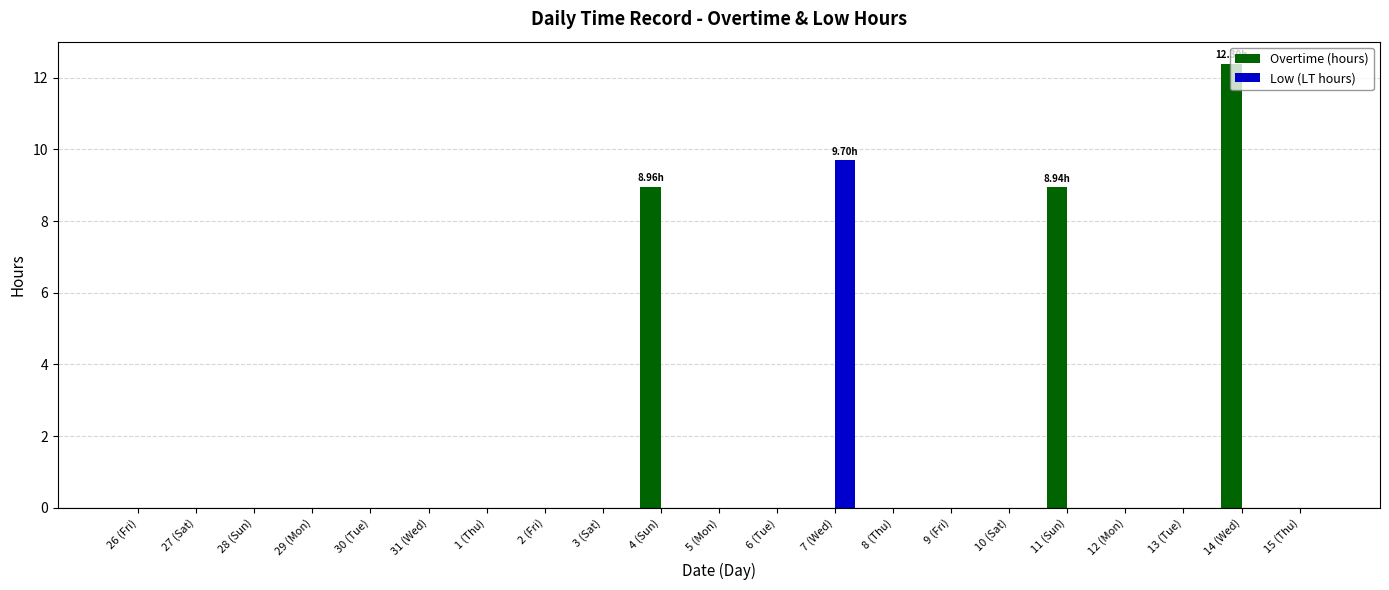

What is the maximum value shown in the chart?

12.4